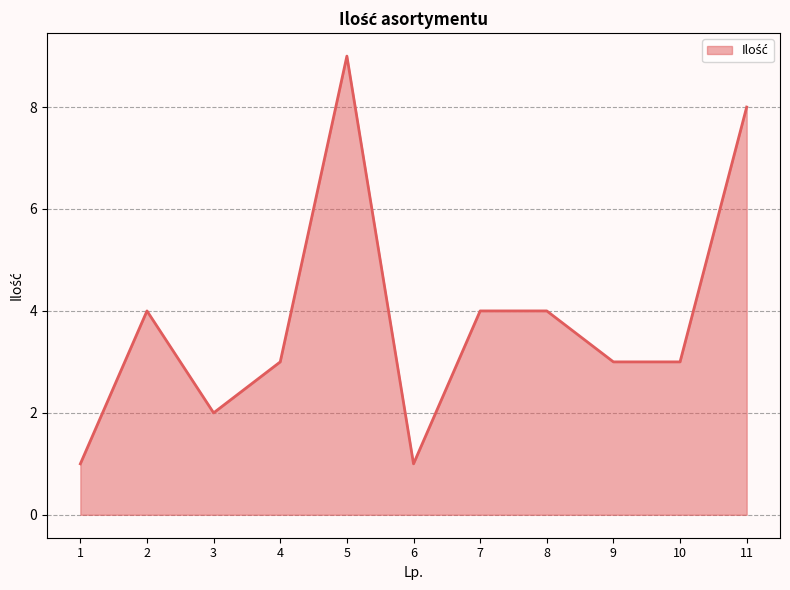

At which category does the data reach its first local peak?

2